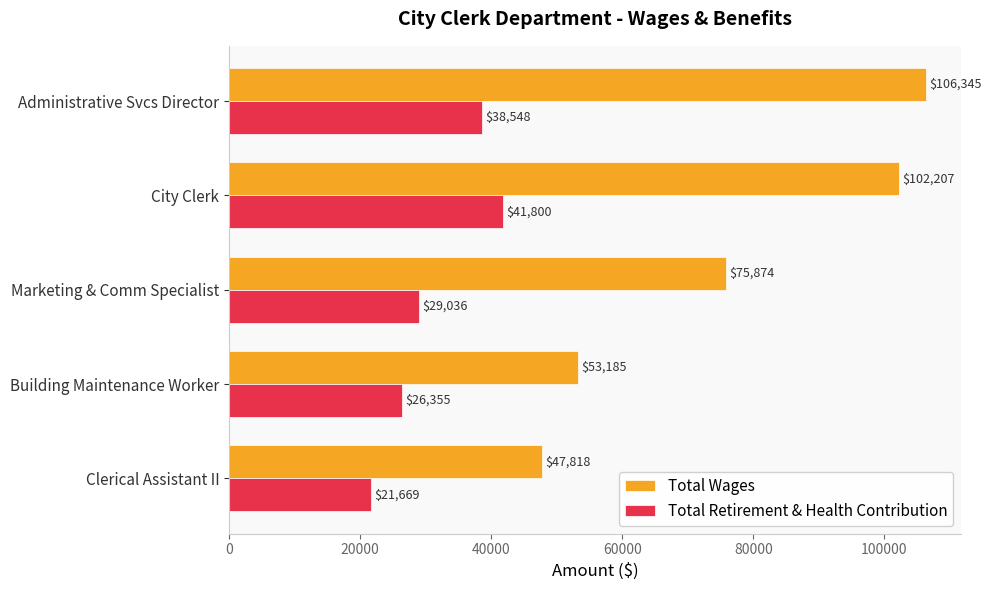

List the series in order of their overall mean, lowest first.

Total Retirement & Health Contribution, Total Wages